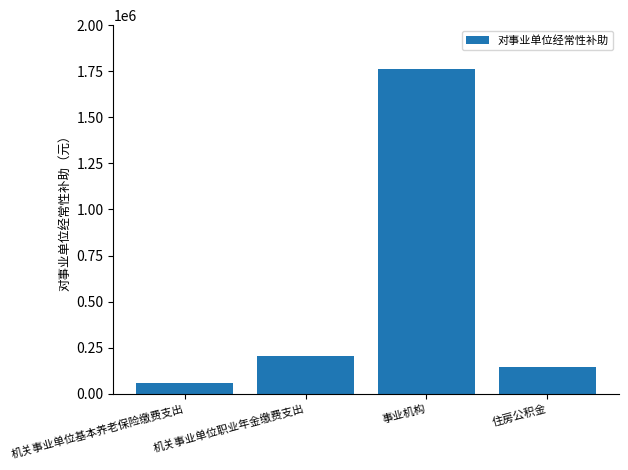

The chart shows a value of 145352.2 at 住房公积金. True or false?

True